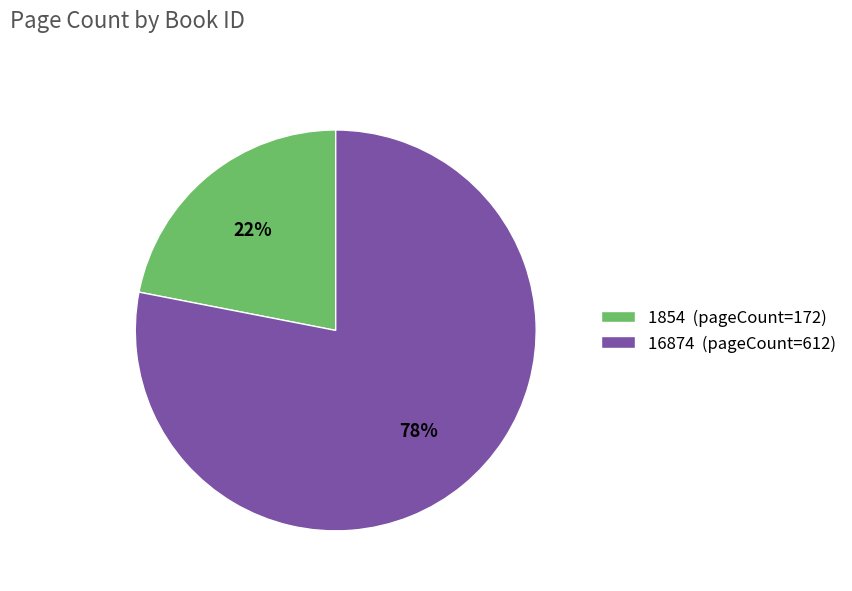

To the nearest percent, what portion does 16874 represent?

78%